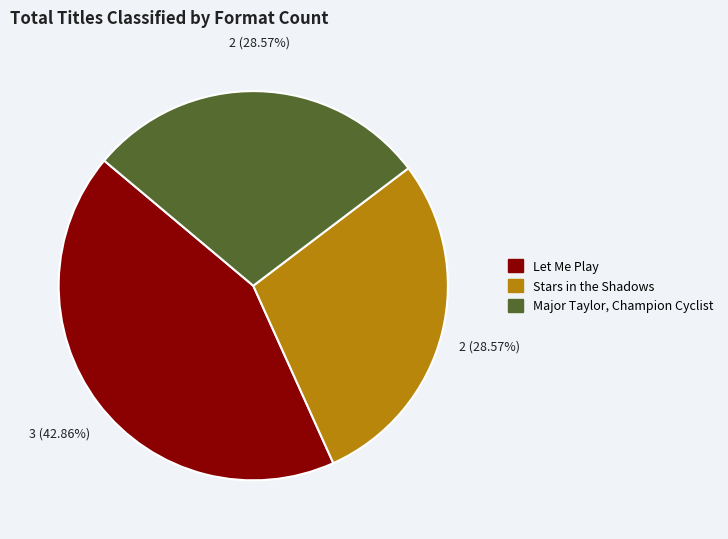

Does Major Taylor, Champion Cyclist represent more than half of the total?

No